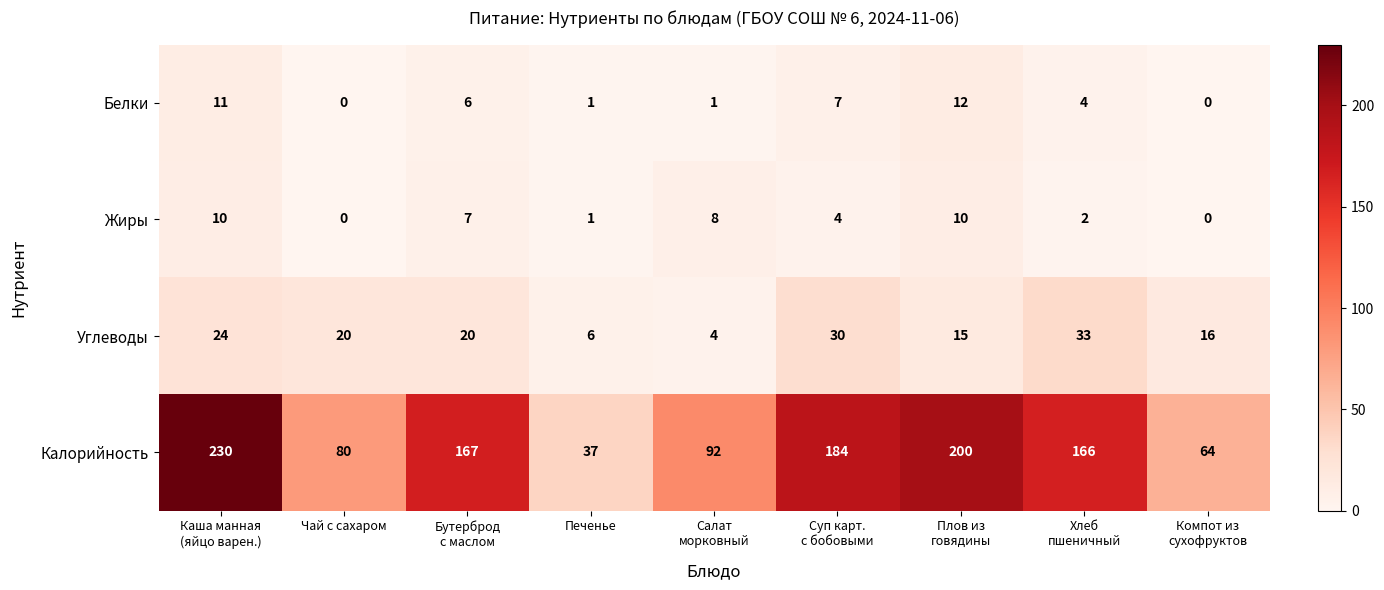

The value of Жиры at Чай с сахаром is 0. True or false?

True